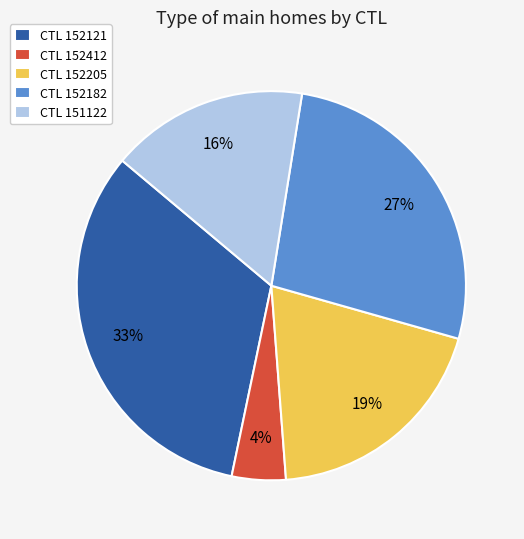

To the nearest percent, what is the difference between the CTL 151122 and CTL 152205 slice percentages?

3%